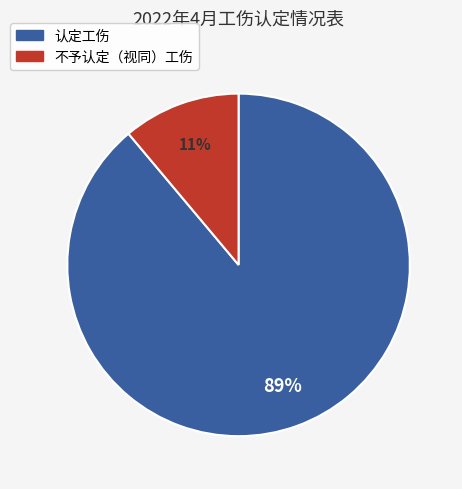

What is the majority slice?

认定工伤